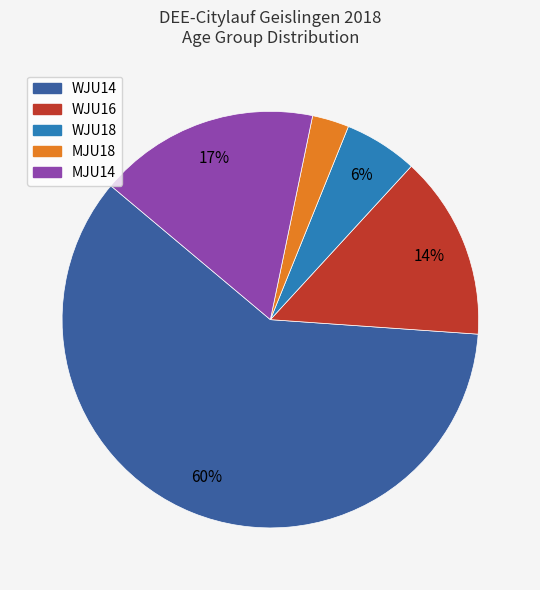

To the nearest percent, what is the average slice percentage?

20%